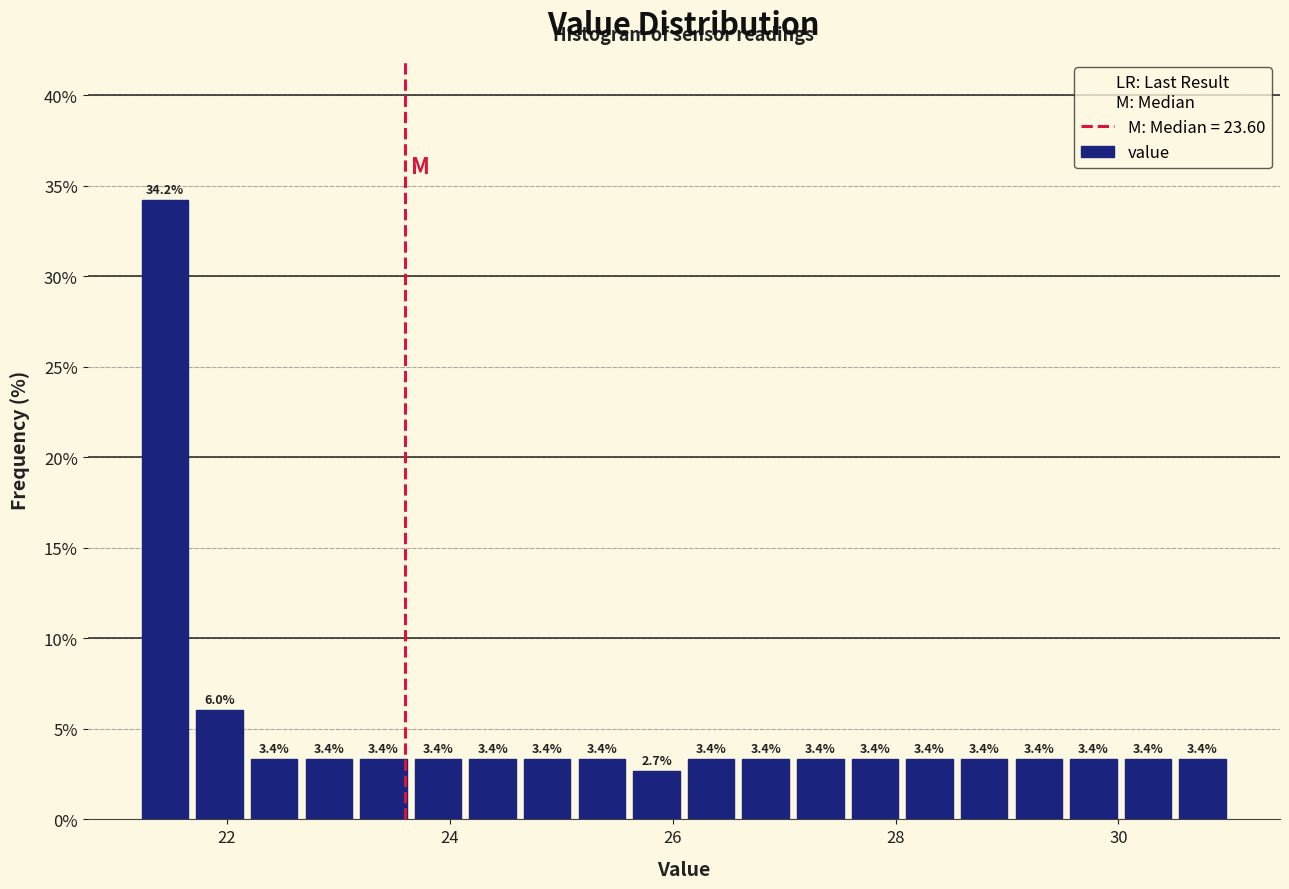

Read against the x-axis, roughly where is the centre of the tallest bar?

21.4